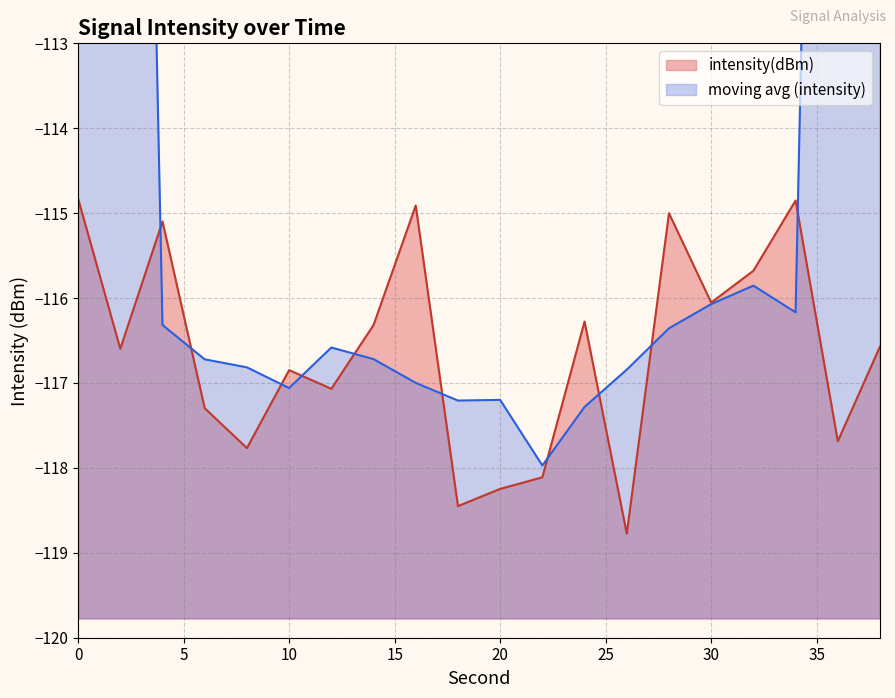

True or false: the data shows -116.6 at 38.

True